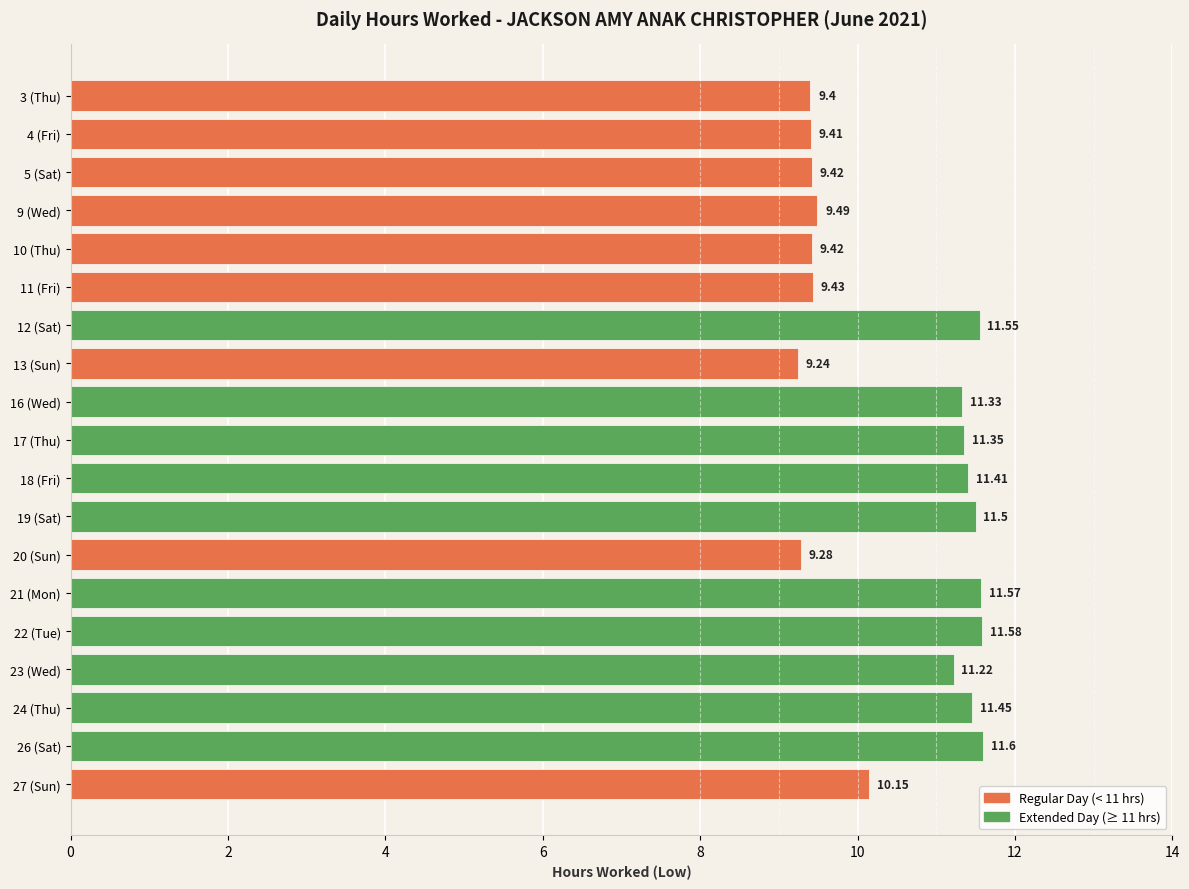

What is the sum of the values at 21 (Mon) and 16 (Wed)?

22.9